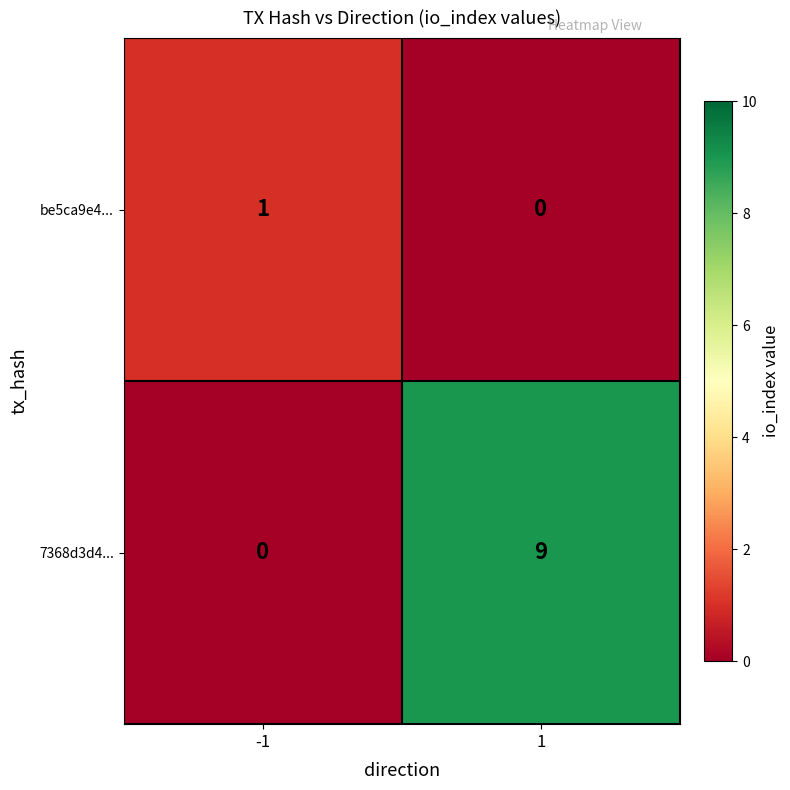

True or false: be5ca9e4... has a value of 0 at -1.

False